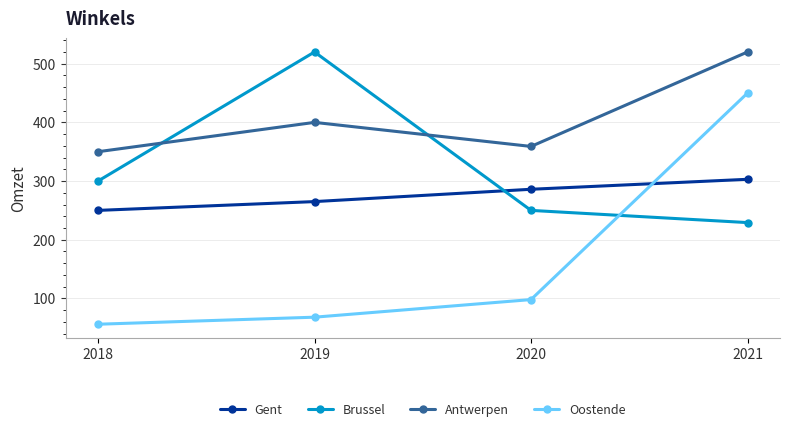

Which series changed the most between 2018 and 2021?

Oostende